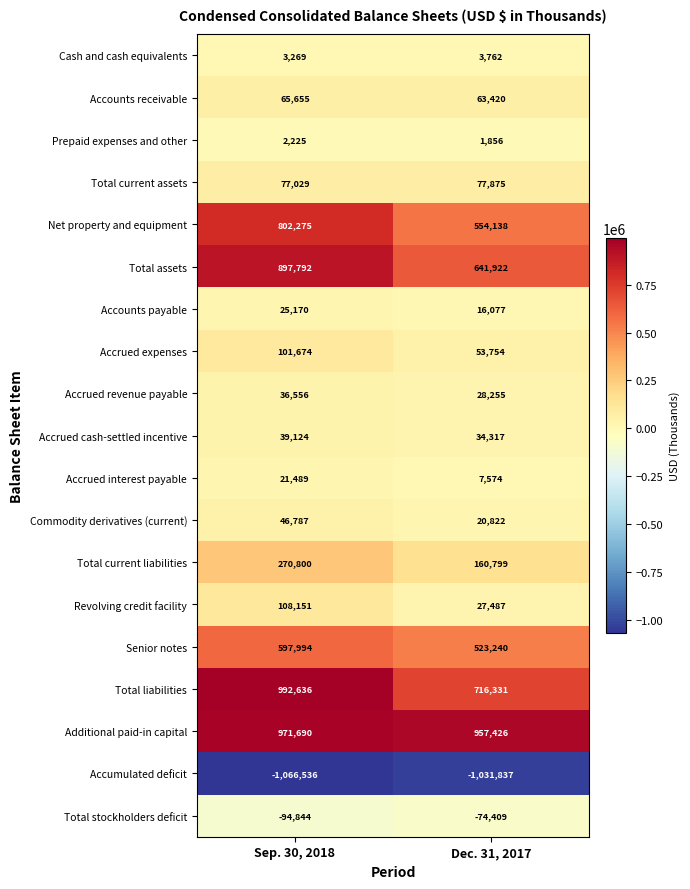

At which label does Total stockholders deficit reach its minimum?

Sep. 30, 2018